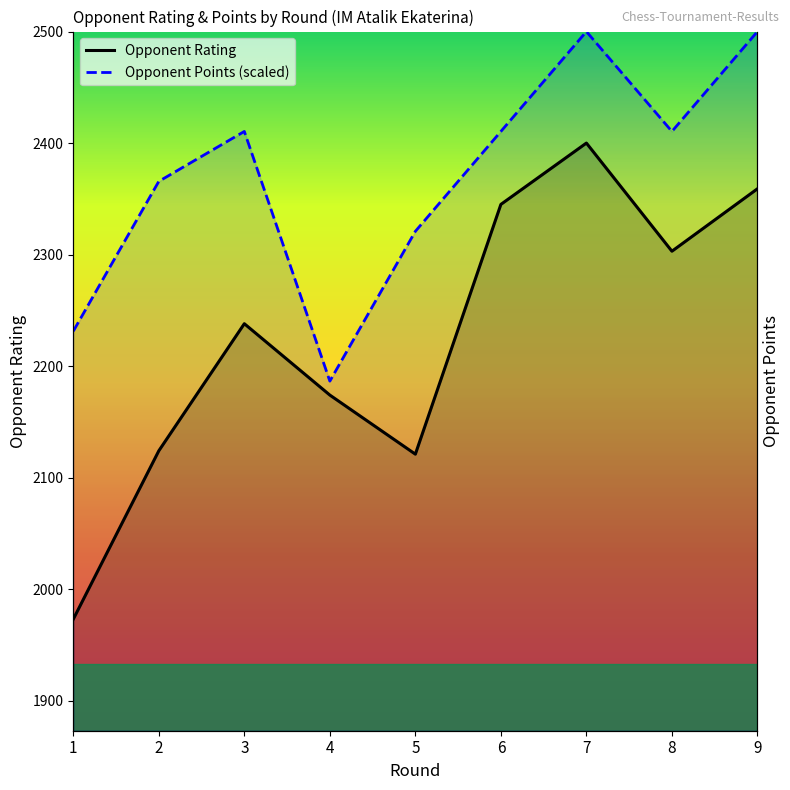

Is it true that Opponent Points (scaled) equals 2500.0 at 9?

True